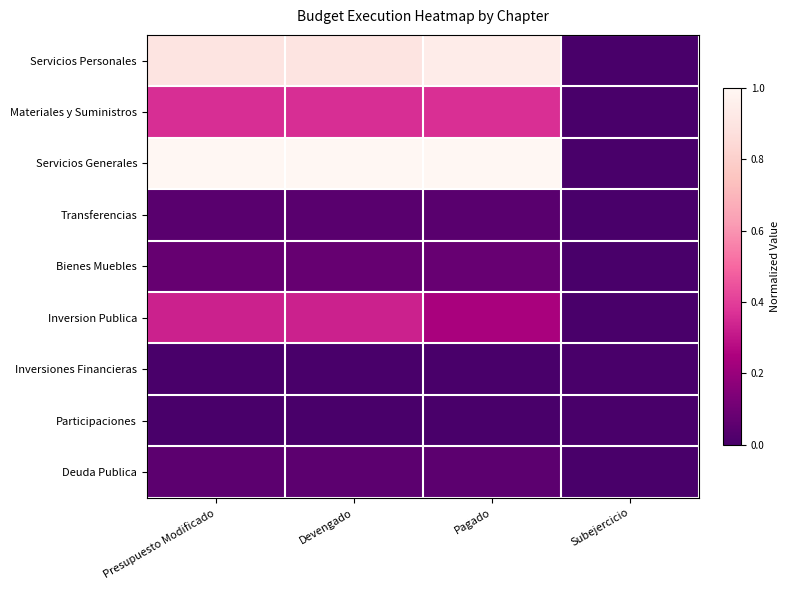

How many categories are shown in the chart?

4